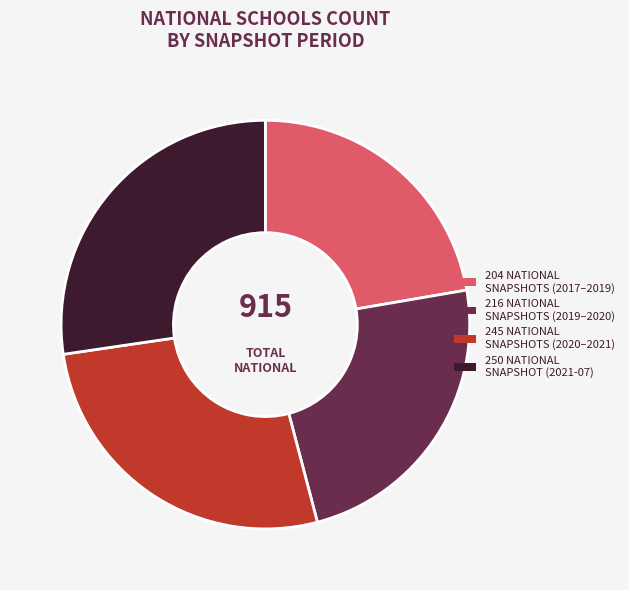

Does any single category account for the majority?

No